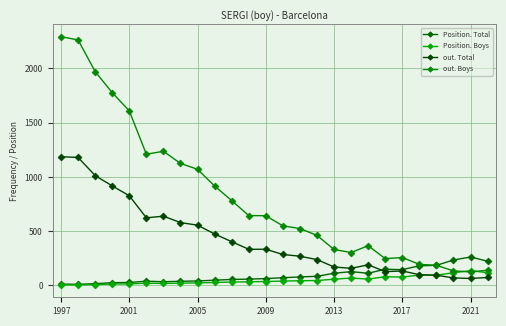

How many data points in Position. Boys are less than 40?

13